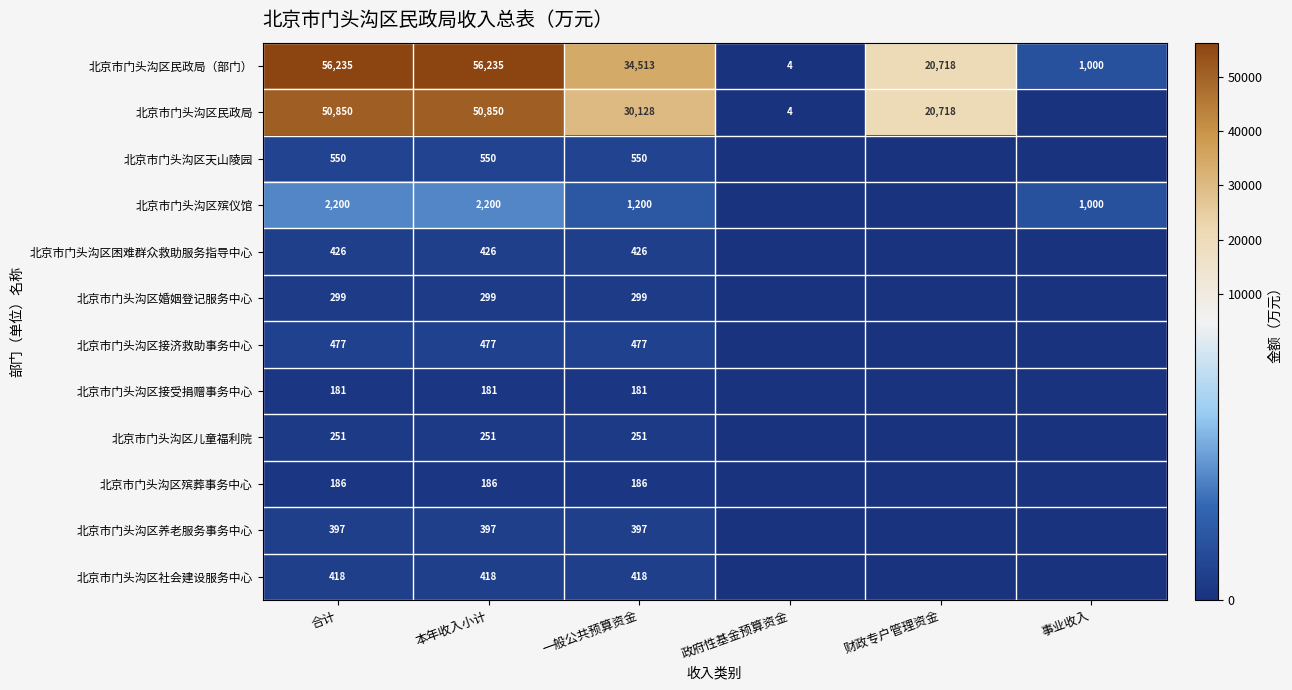

What is the total value across all series at 本年收入小计?

112470